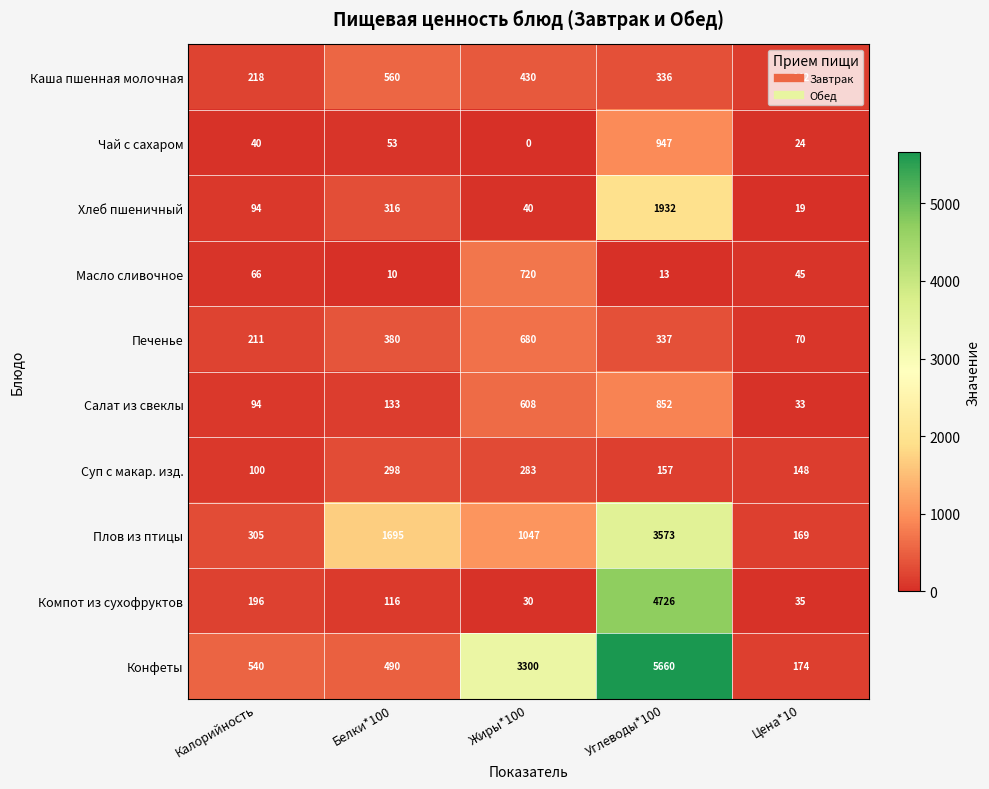

How many distinct data groups are displayed?

10